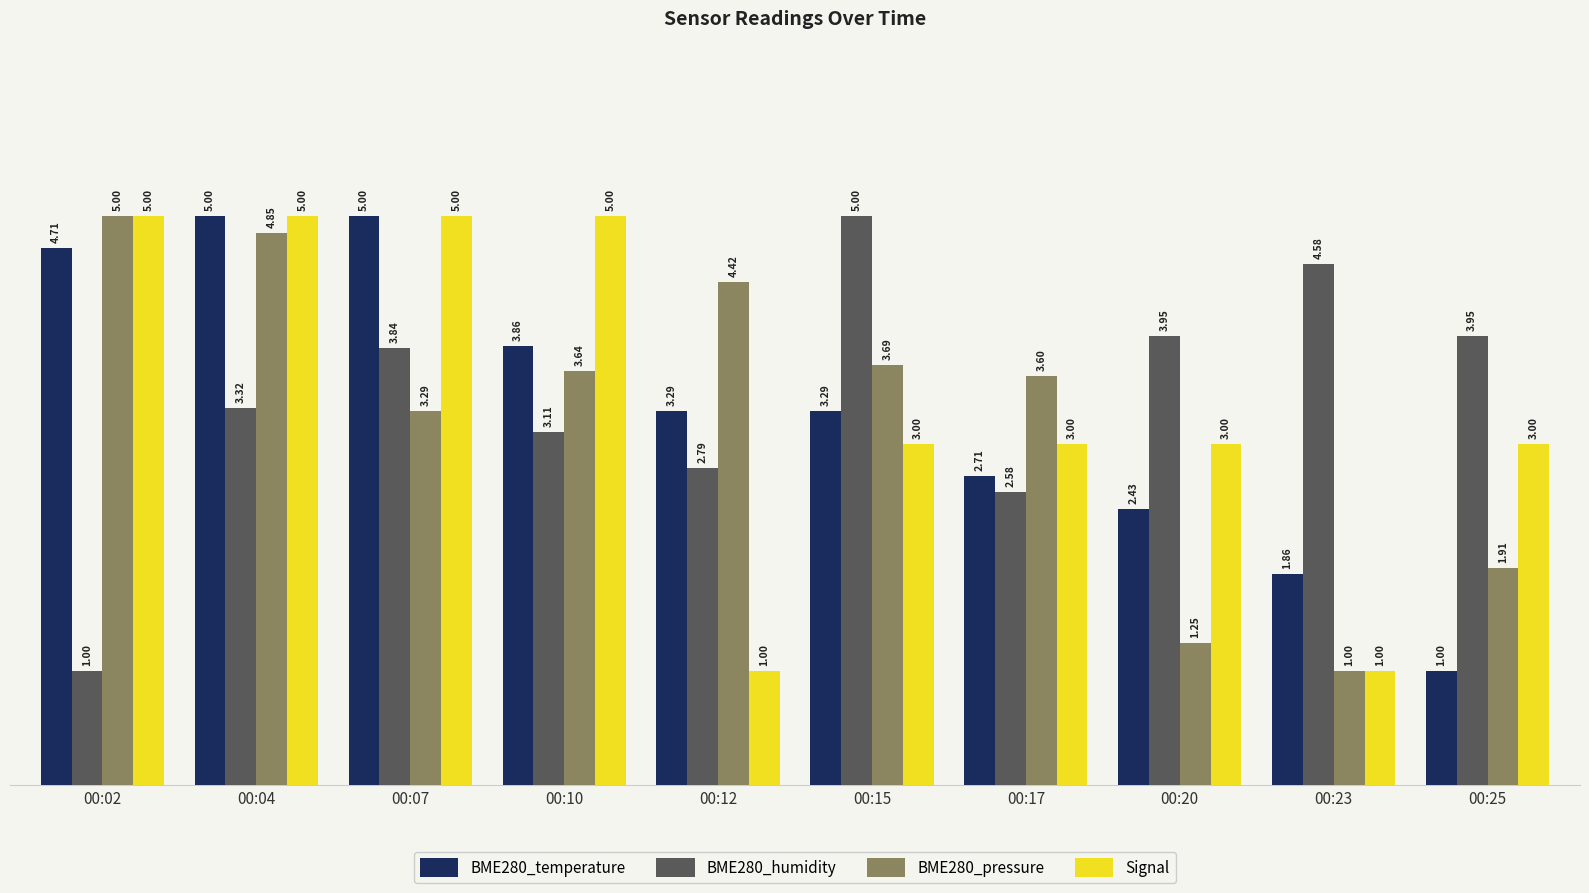

The value of BME280_humidity at 00:20 is 5.2. True or false?

False